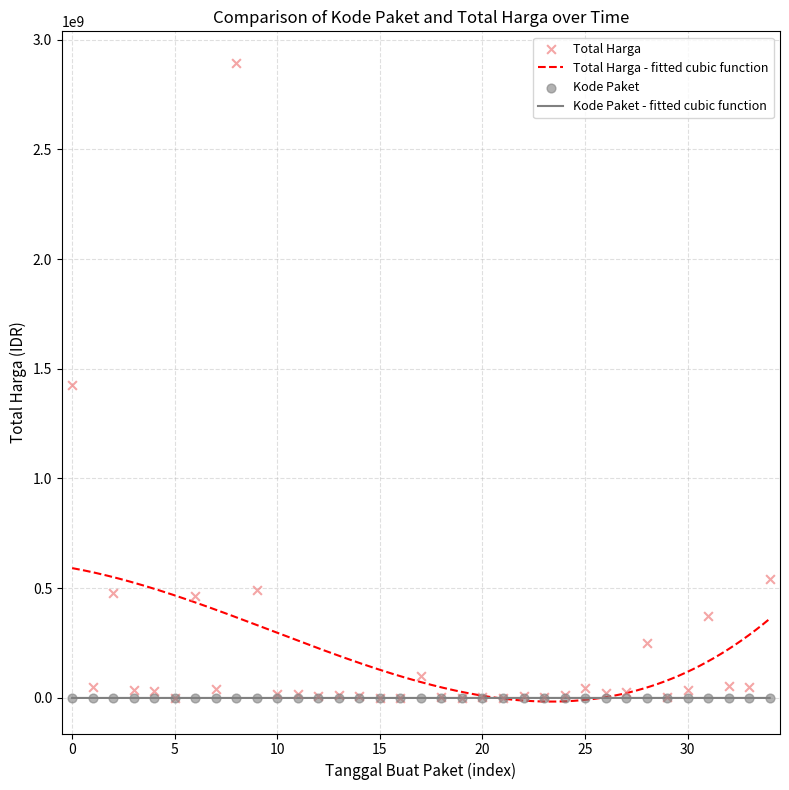

Which series has the largest Y range (max minus min)?

Total Harga